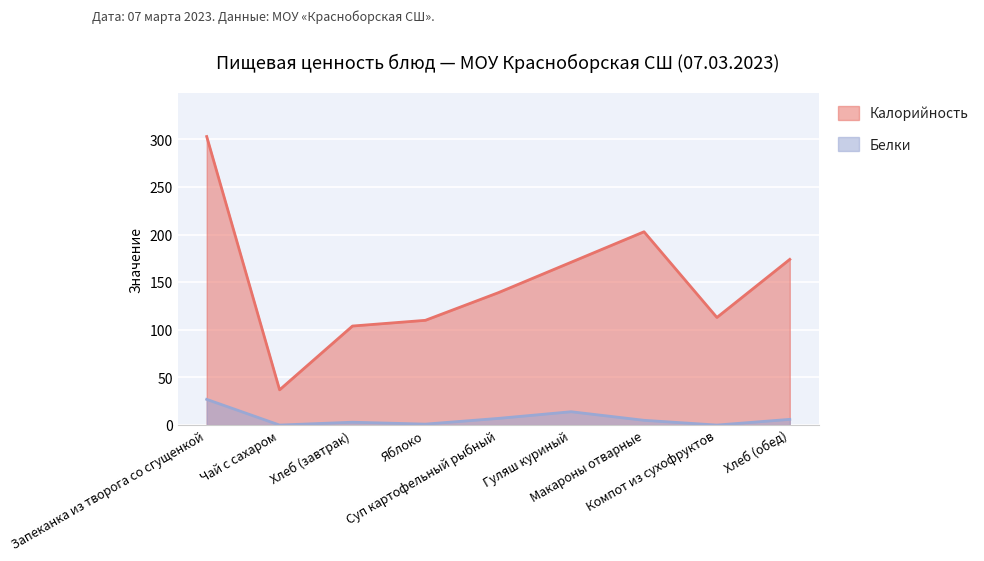

True or false: Калорийность and Белки intersect in this chart.

False